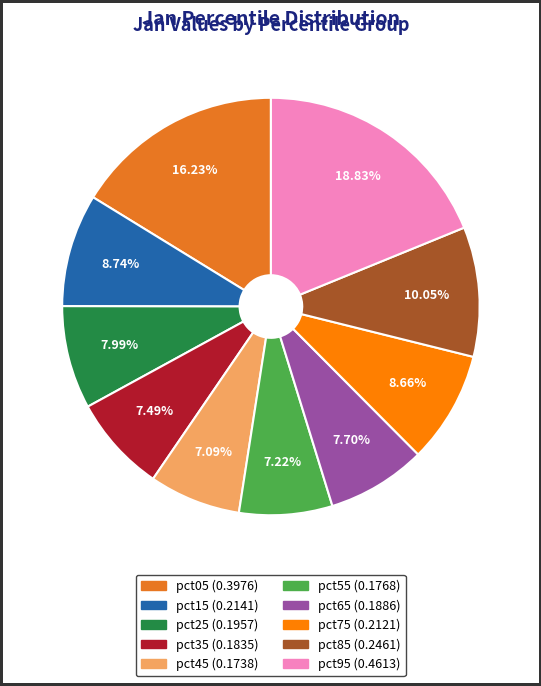

True or false: pct35 accounts for 7% of the total.

True